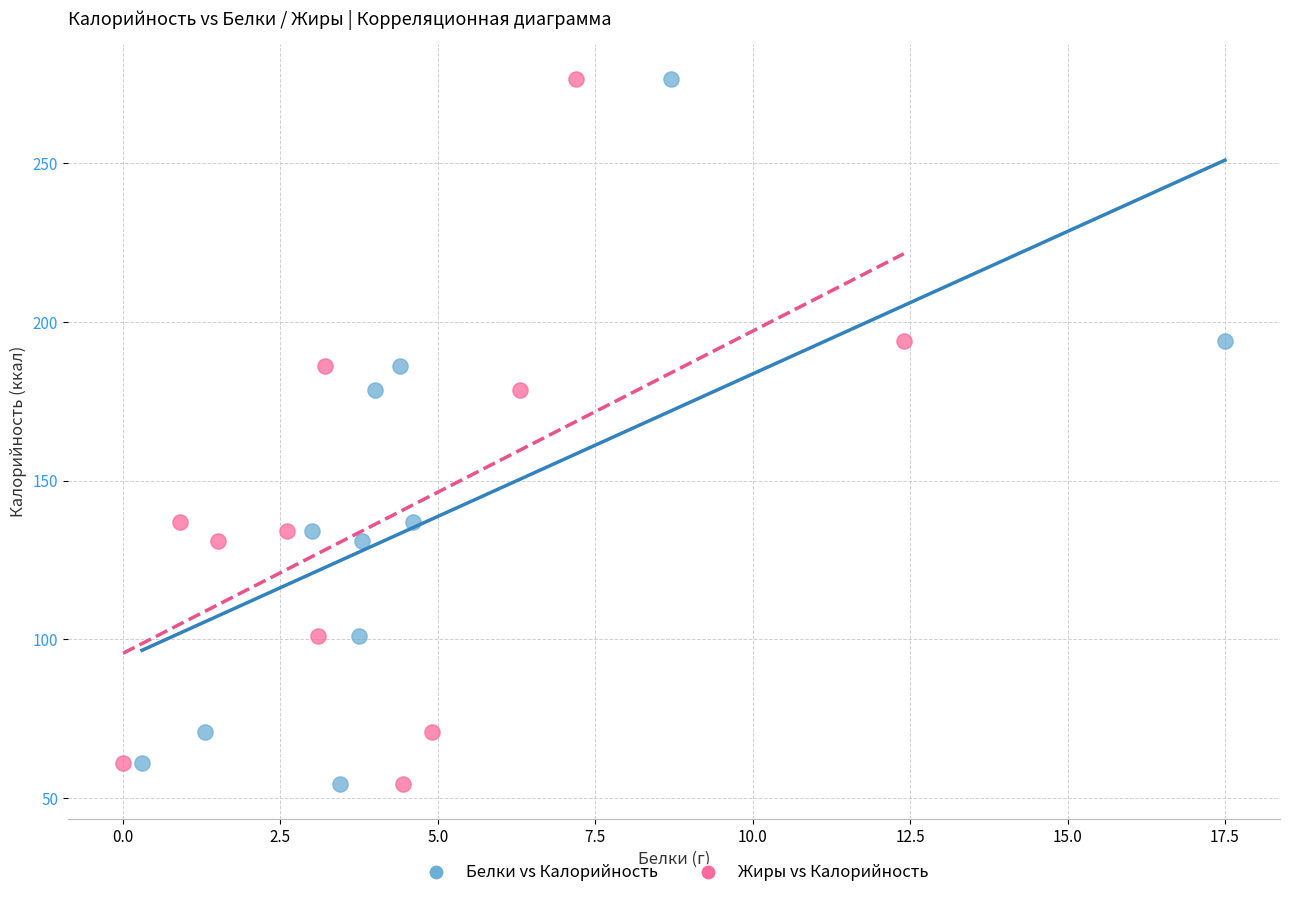

What are all the series names shown in the legend?

Белки vs Калорийность, Жиры vs Калорийность